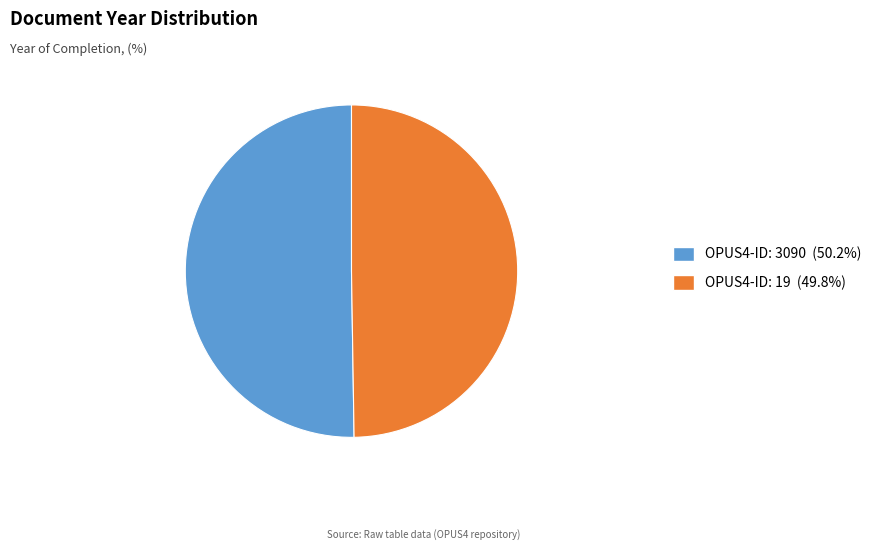

Approximately how many times larger is the value at OPUS4-ID: 3090 (50.2%) compared to OPUS4-ID: 19 (49.8%)?

1.0